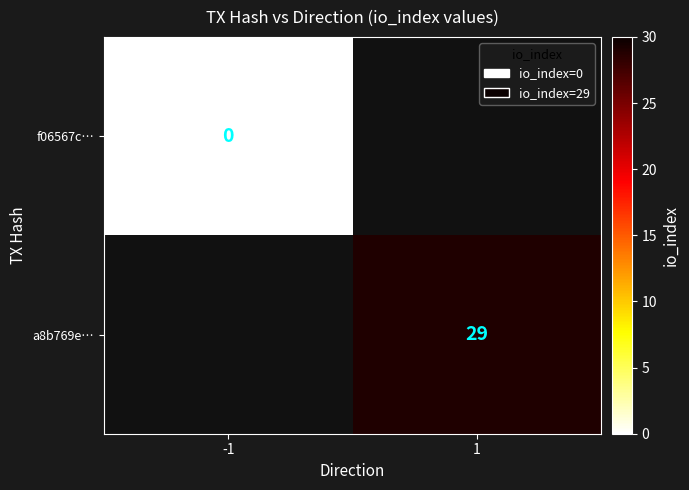

True or false: a8b769e… has a value of 16 at 1.

False